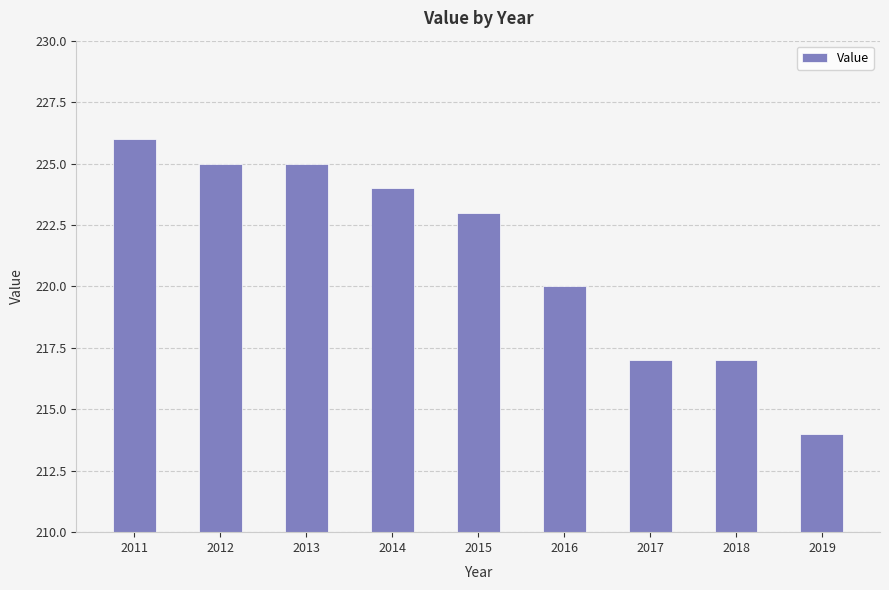

Does the chart contain stacked bars?

No